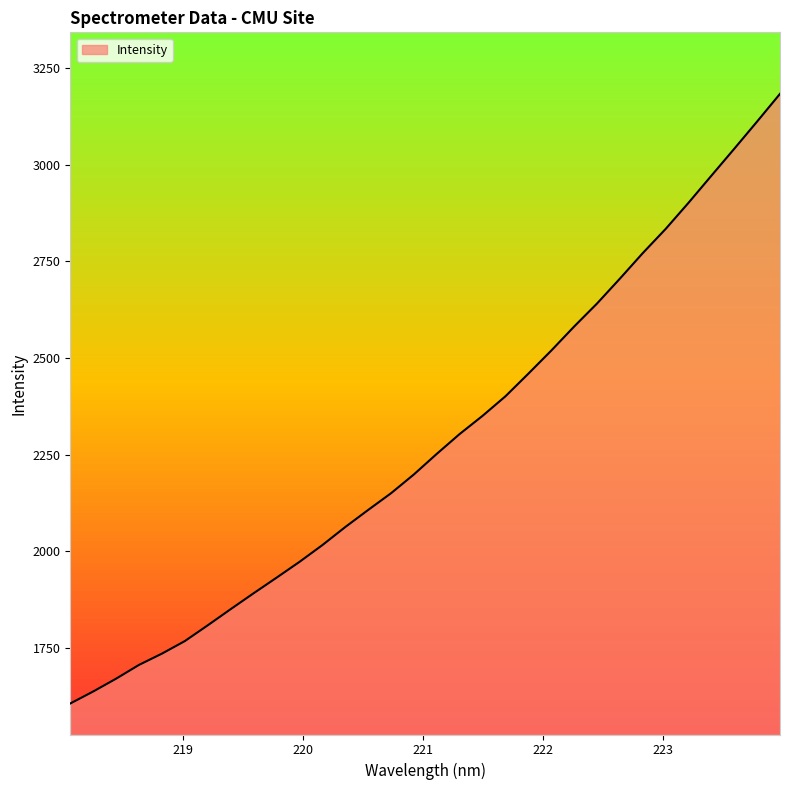

What is the difference between the maximum and minimum values?

1578.3